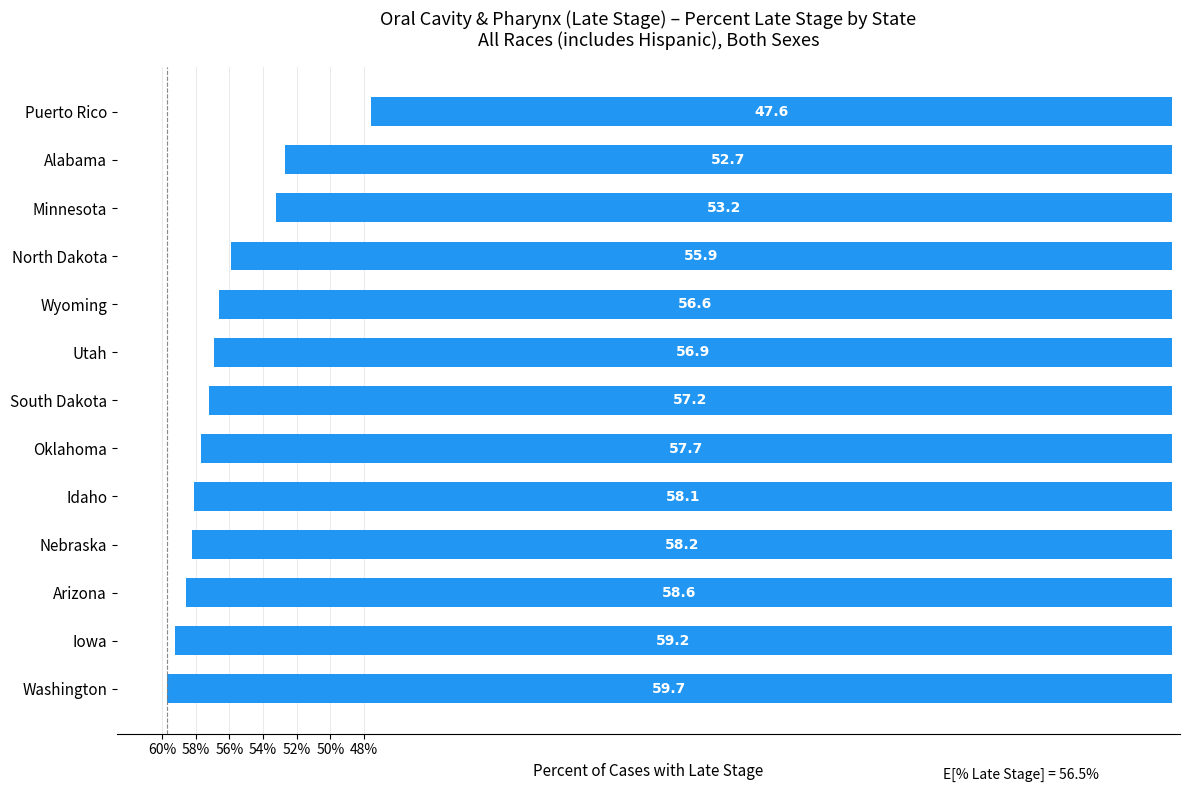

Which has a higher value, Idaho or North Dakota?

North Dakota